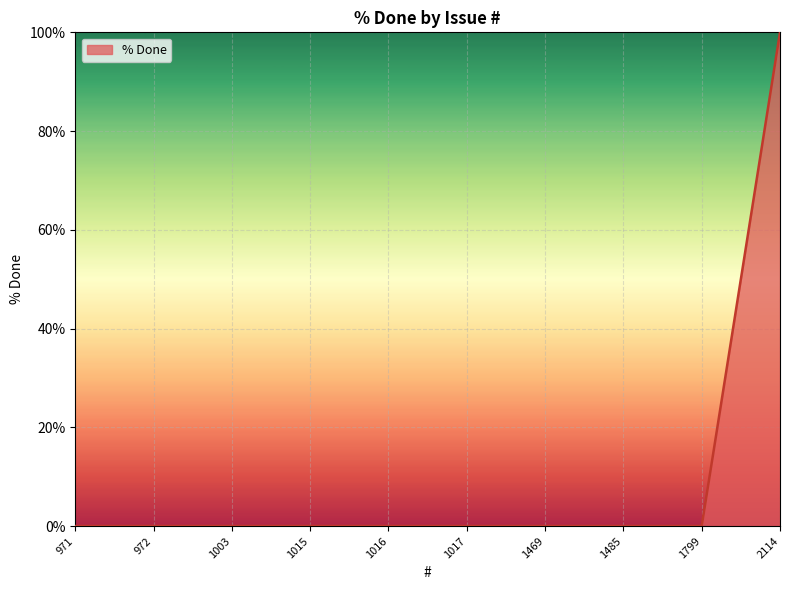

Does the chart display data point markers on the line(s)?

No